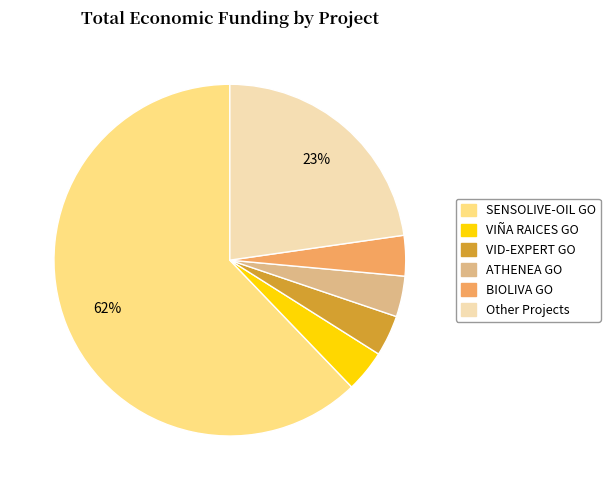

The SENSOLIVE-OIL GO slice represents 72% of the pie. True or false?

False